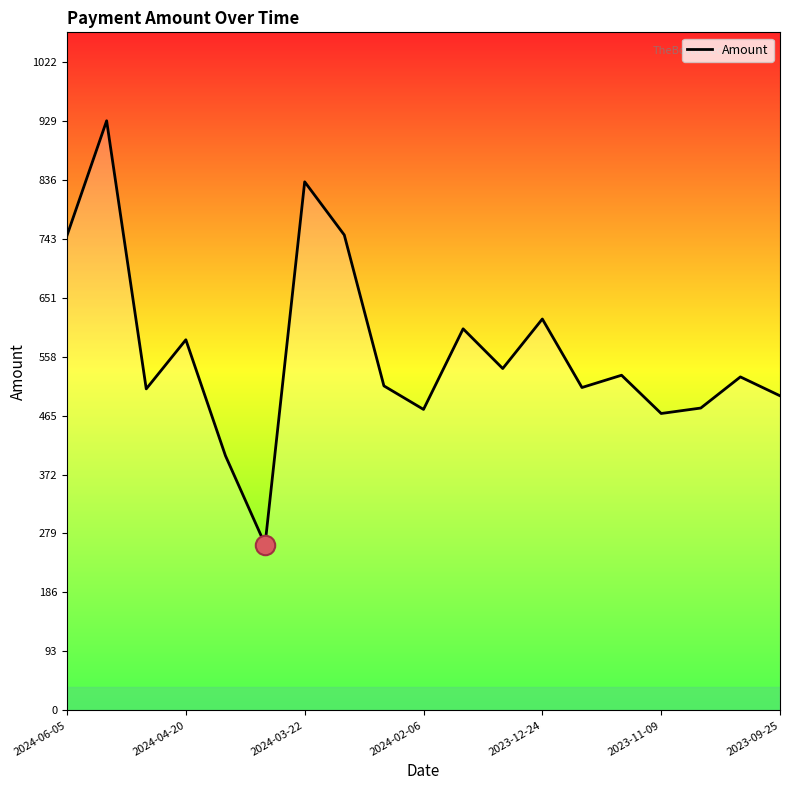

What is the minimum value shown in the chart?

261.4